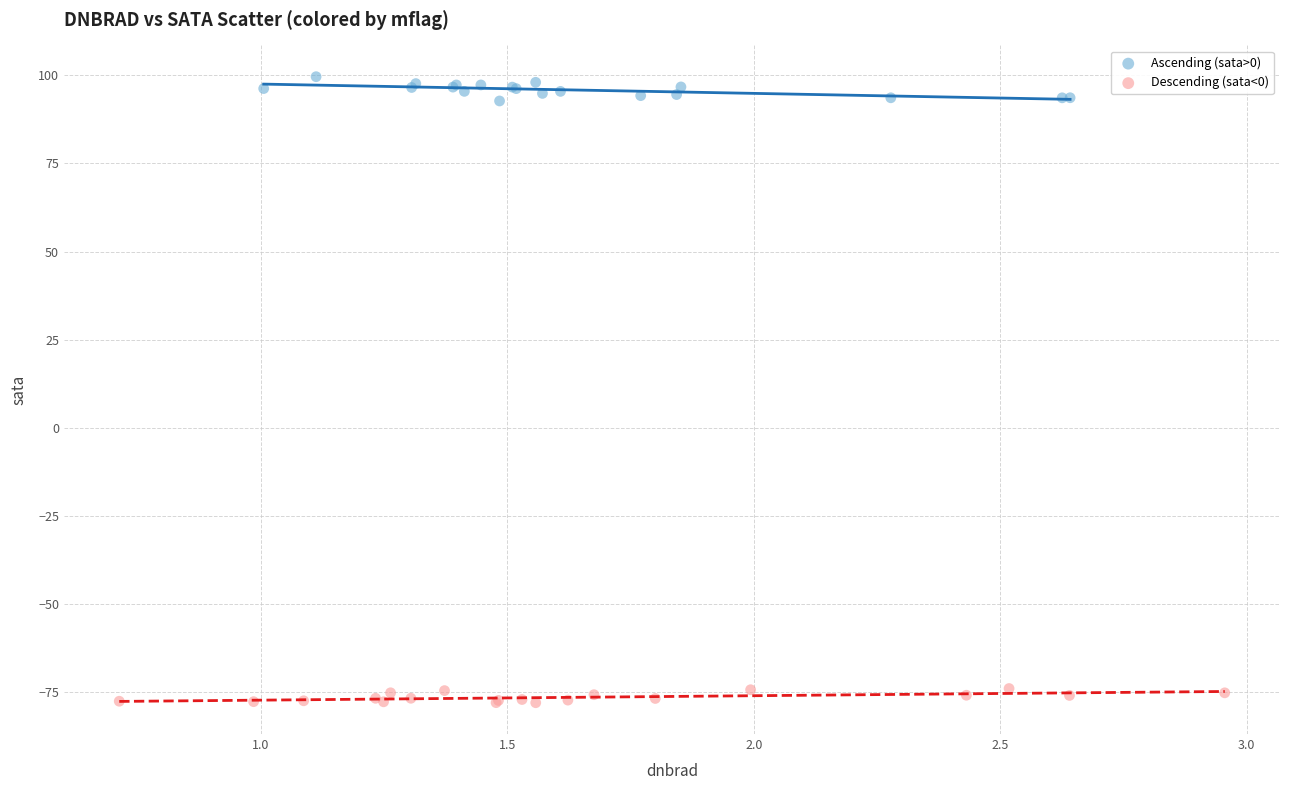

Which series contains the lowest Y value?

Descending (sata<0)